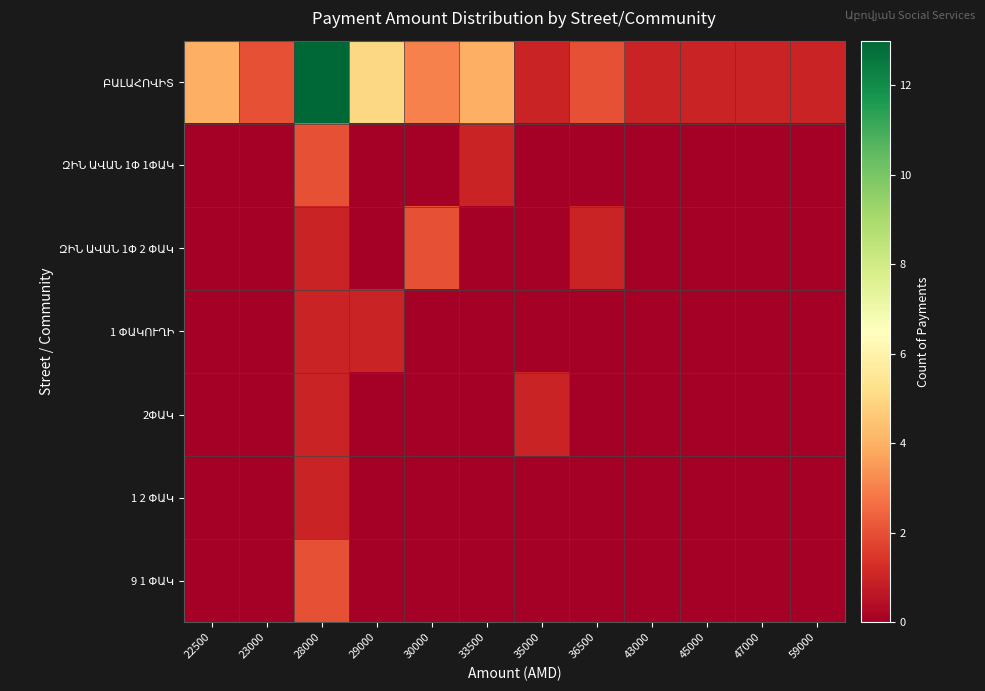

Which series has the largest total across all categories?

ԲԱԼԱՀՈՎԻՏ